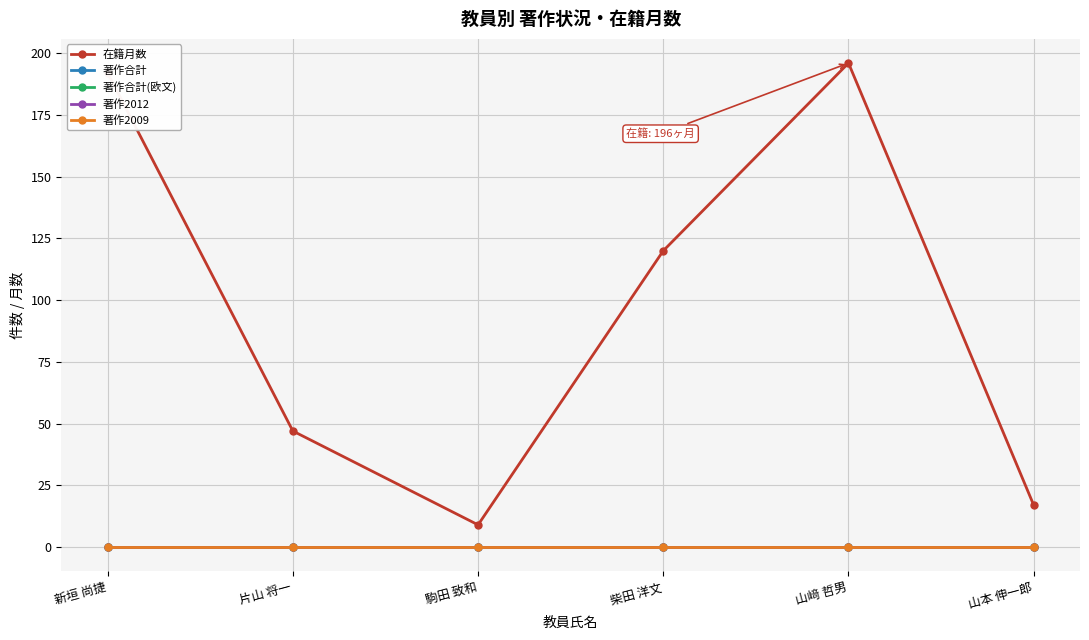

Does the chart have visible grid lines?

Yes